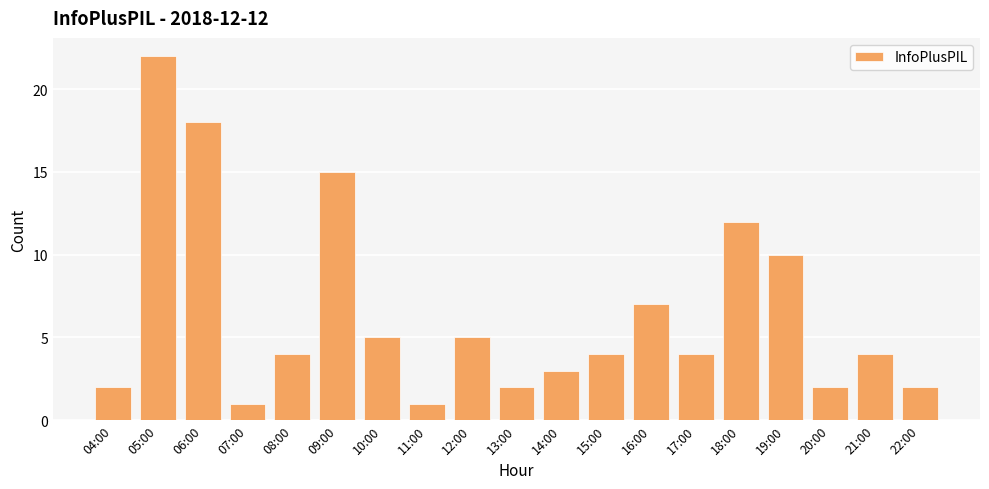

What is the average value?

6